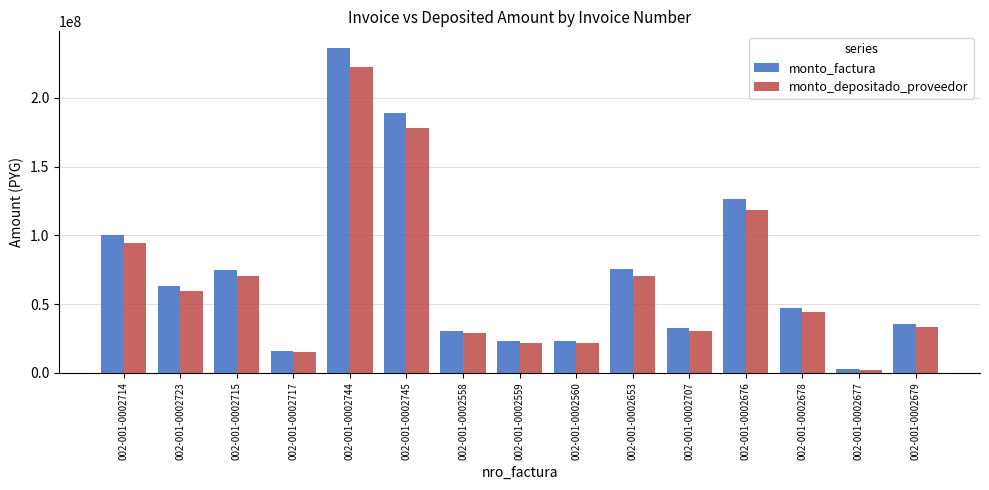

At which label does monto_factura reach its peak?

002-001-0002744